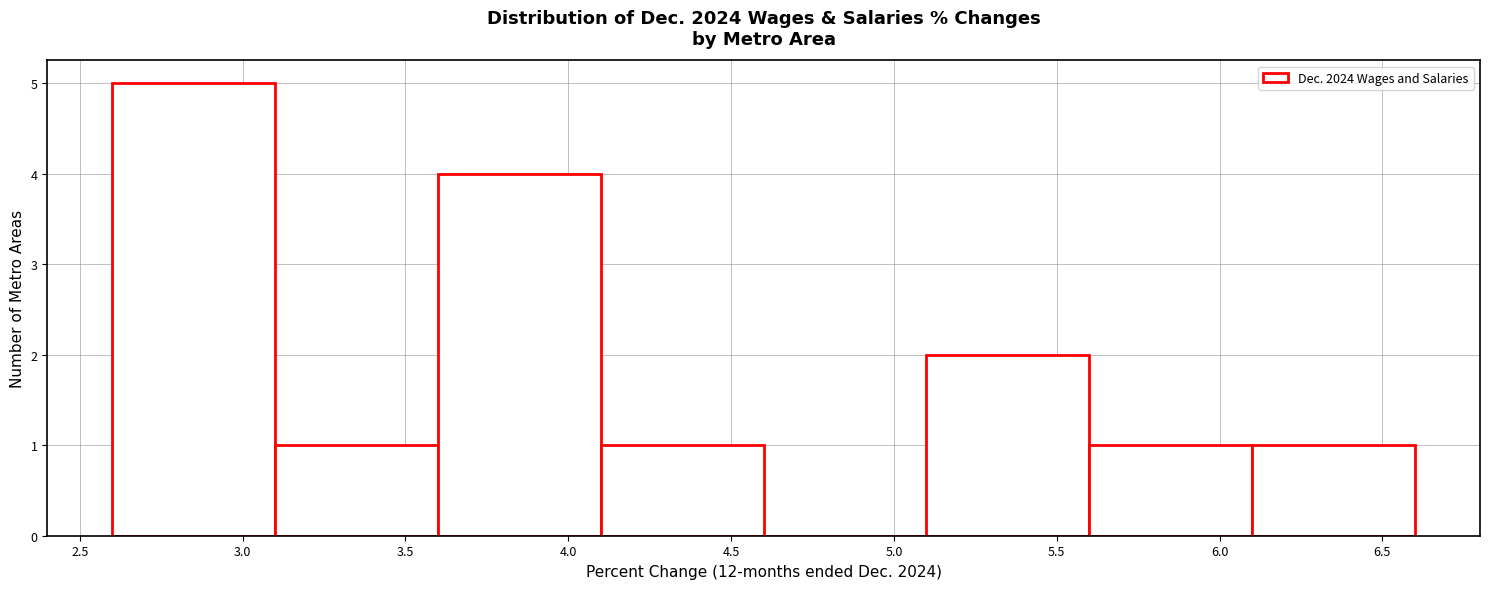

Which range on the x-axis has the tallest bar?

2.6 to 3.1